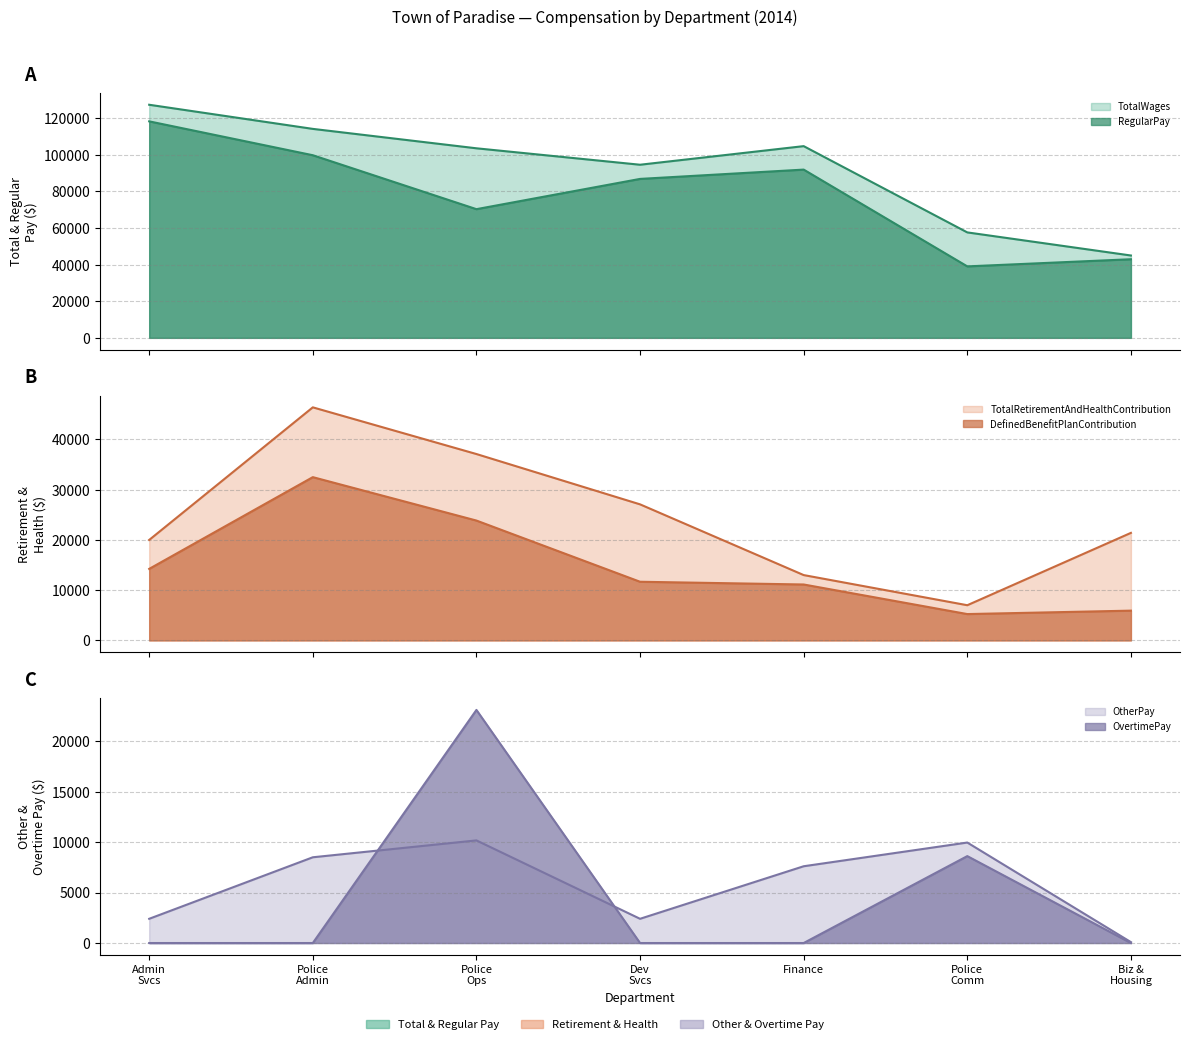

At which category is the sum across all series the highest?

Police Admin